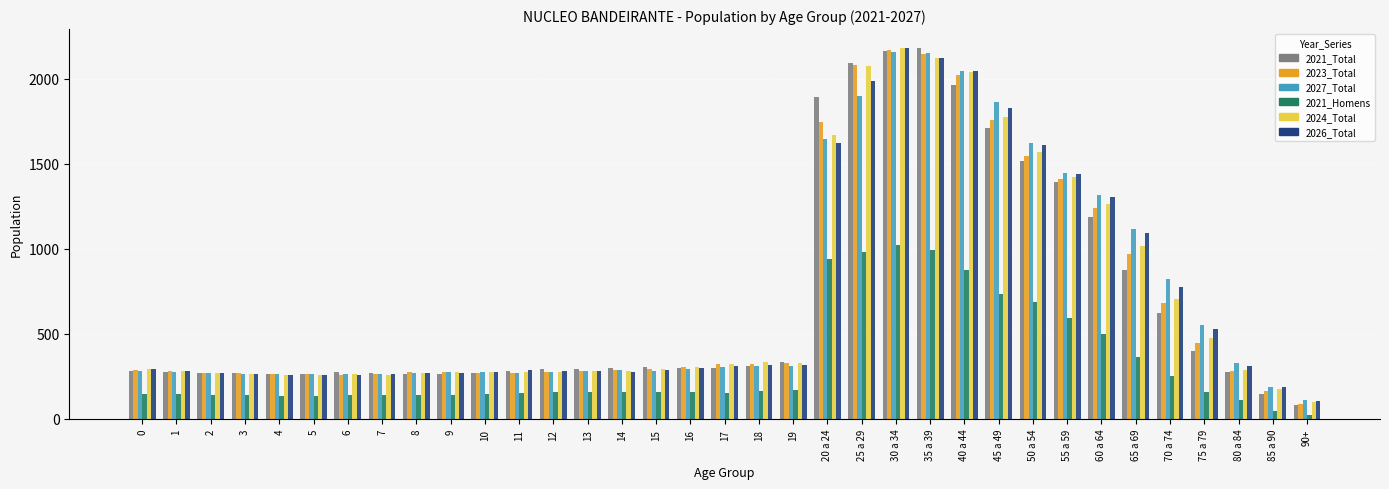

The value of 2021_Homens at 35 a 39 is 995. True or false?

True